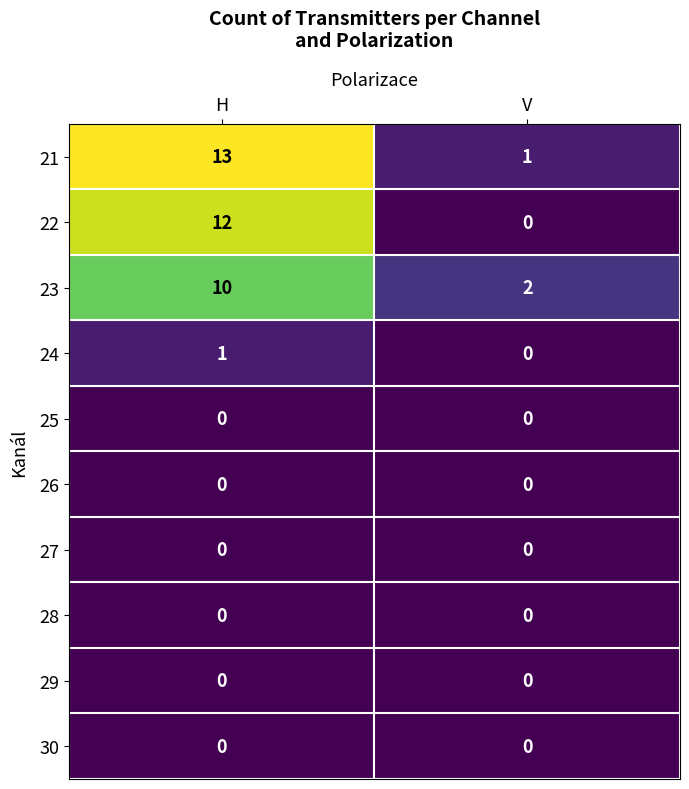

What is the sum of all 22 values?

12